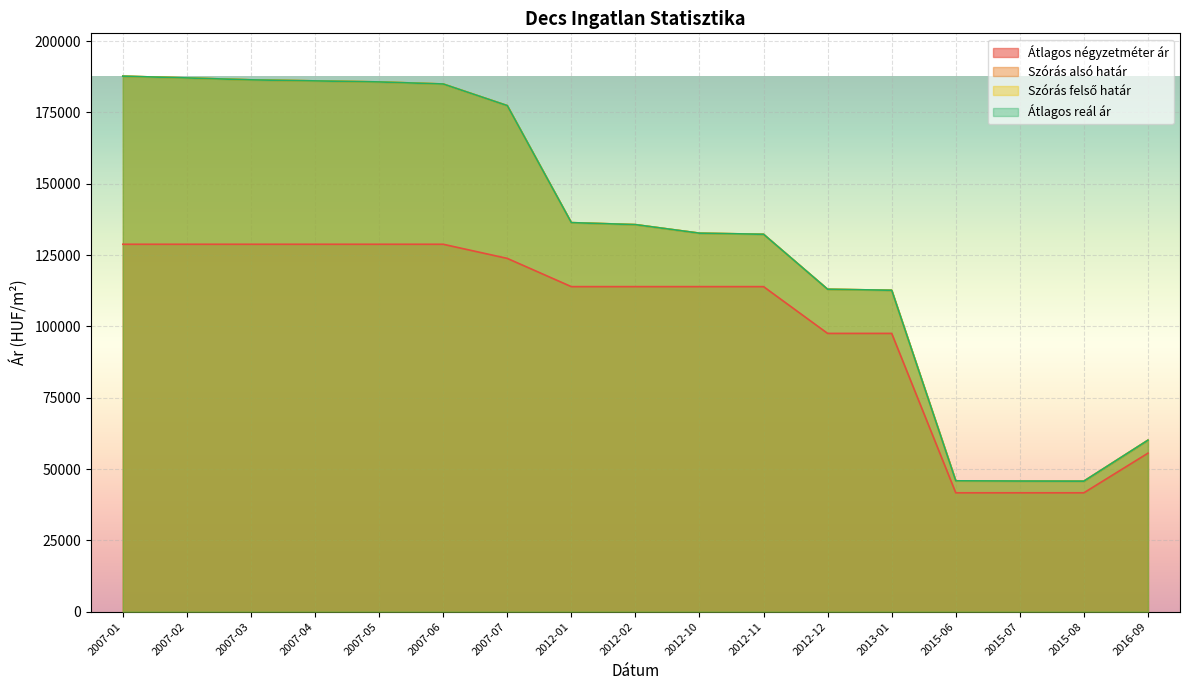

What is the difference between the maximum and second lowest values in the Szórás felső határ series?

141924